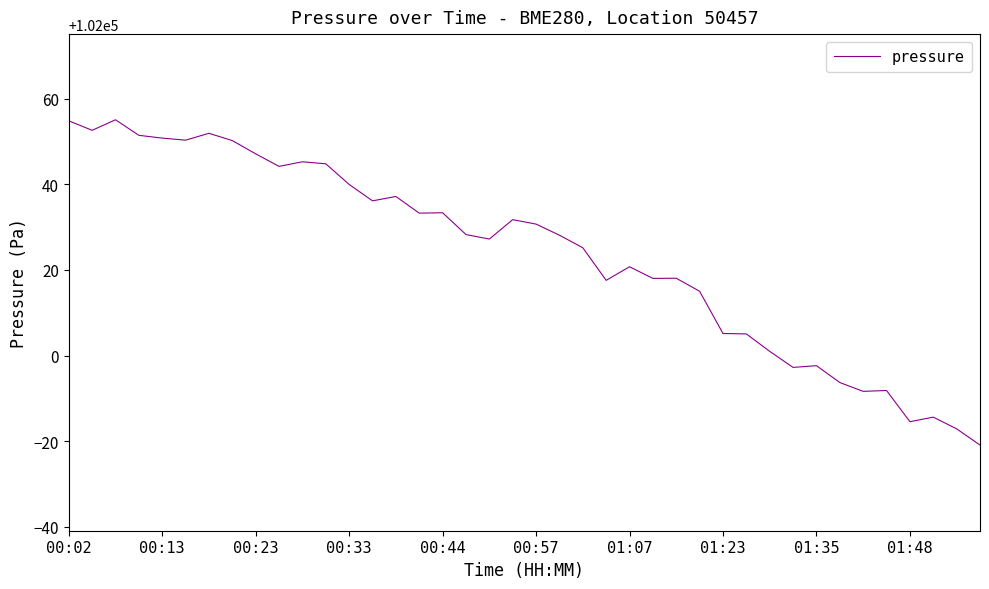

What is the maximum value shown in the chart?

102055.1